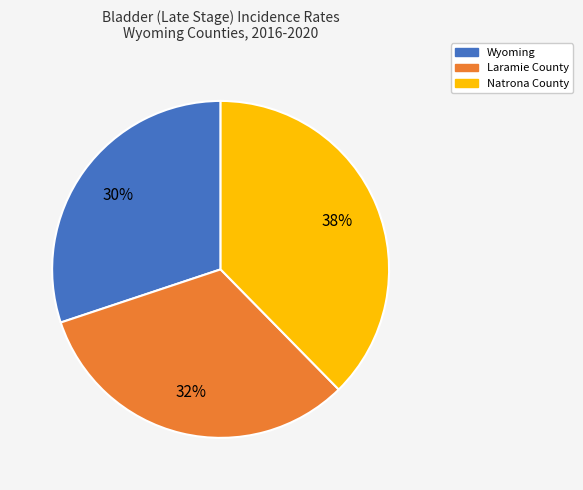

Combined, do Wyoming and Laramie County account for over 50%?

Yes